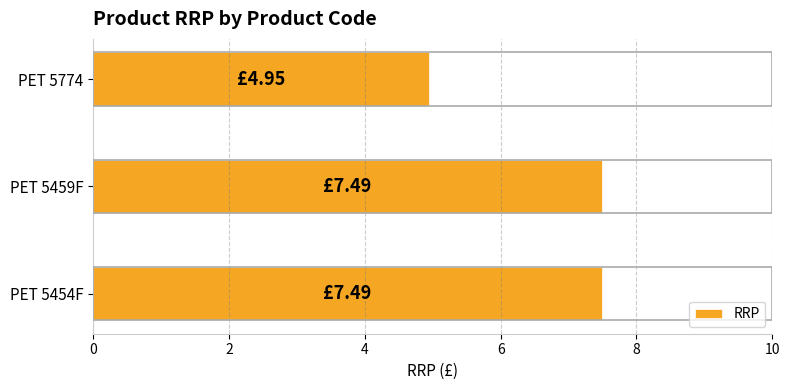

Does the chart contain stacked bars?

No